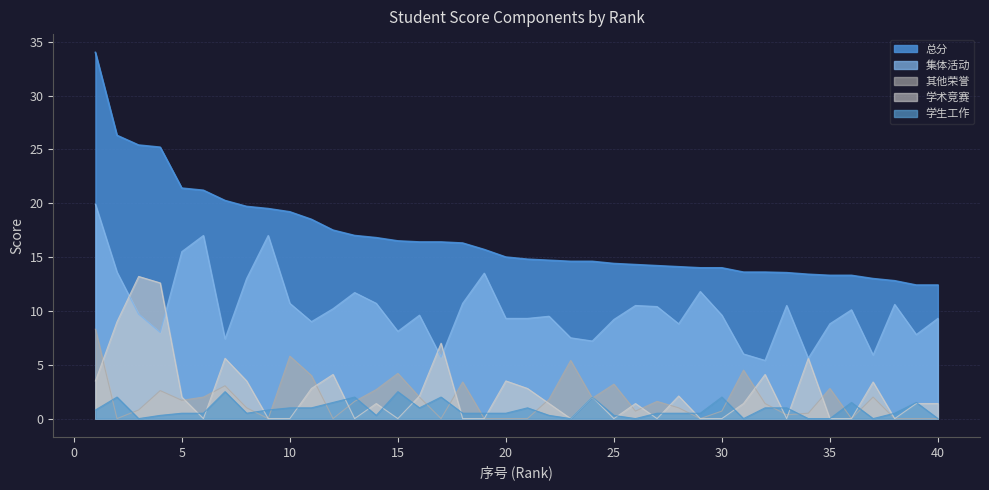

What is the difference between the 总分 values at 29 and 23?

0.6